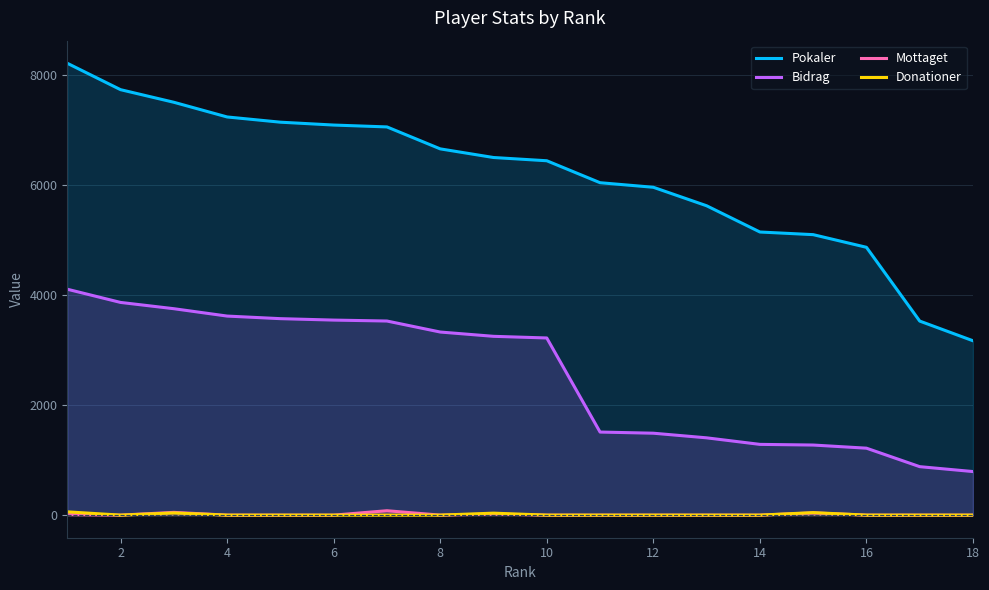

True or false: Pokaler and Donationer intersect in this chart.

False